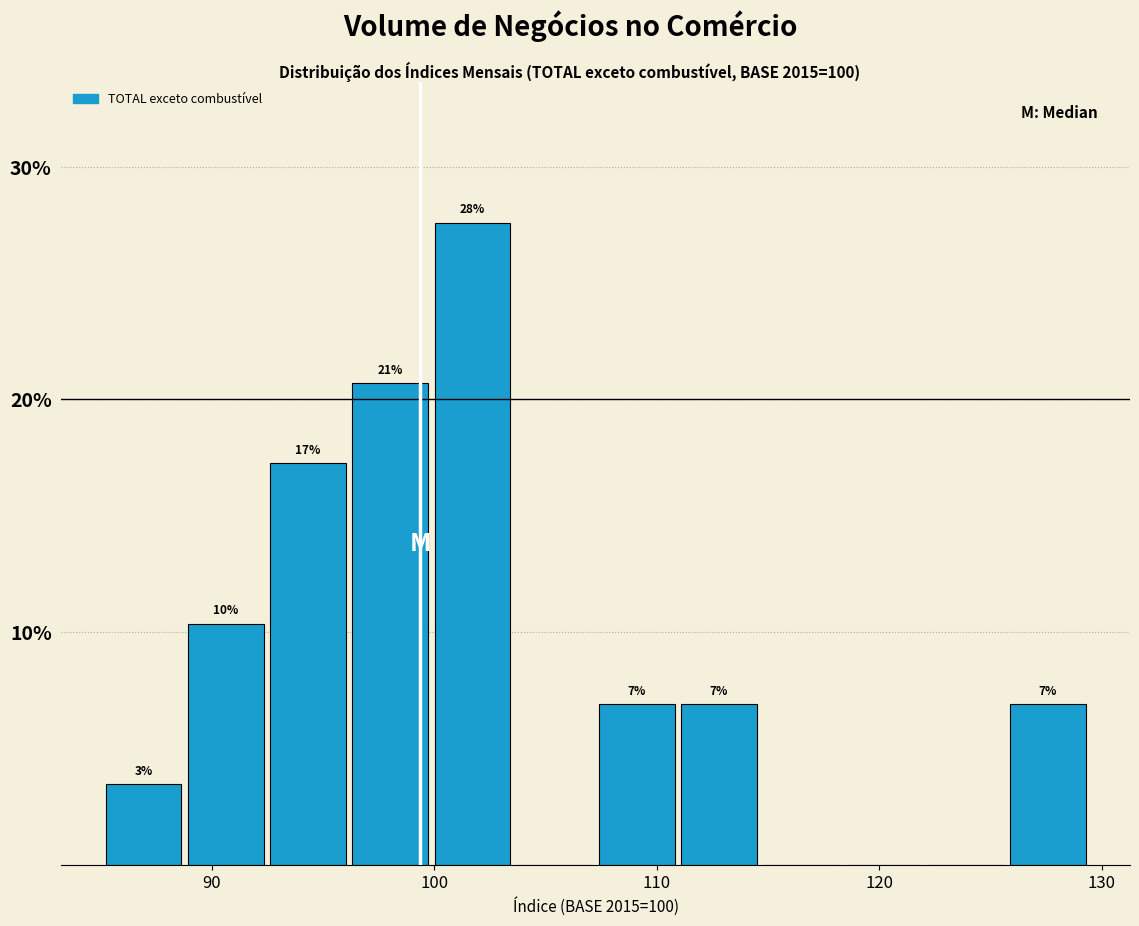

Read against the x-axis, roughly where is the centre of the tallest bar?

102